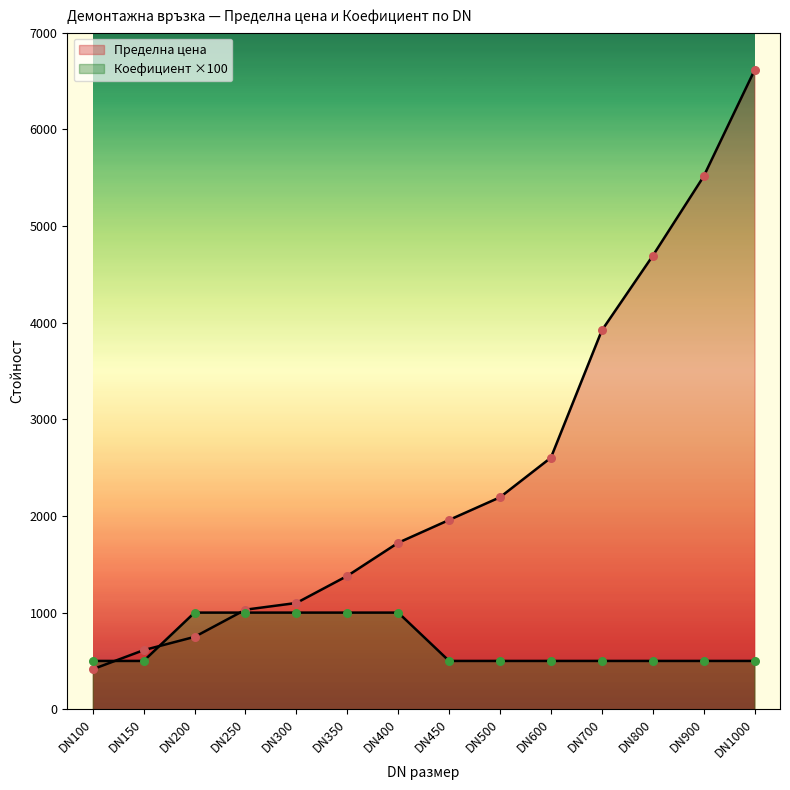

Which series has the largest Y range (max minus min)?

Пределна цена